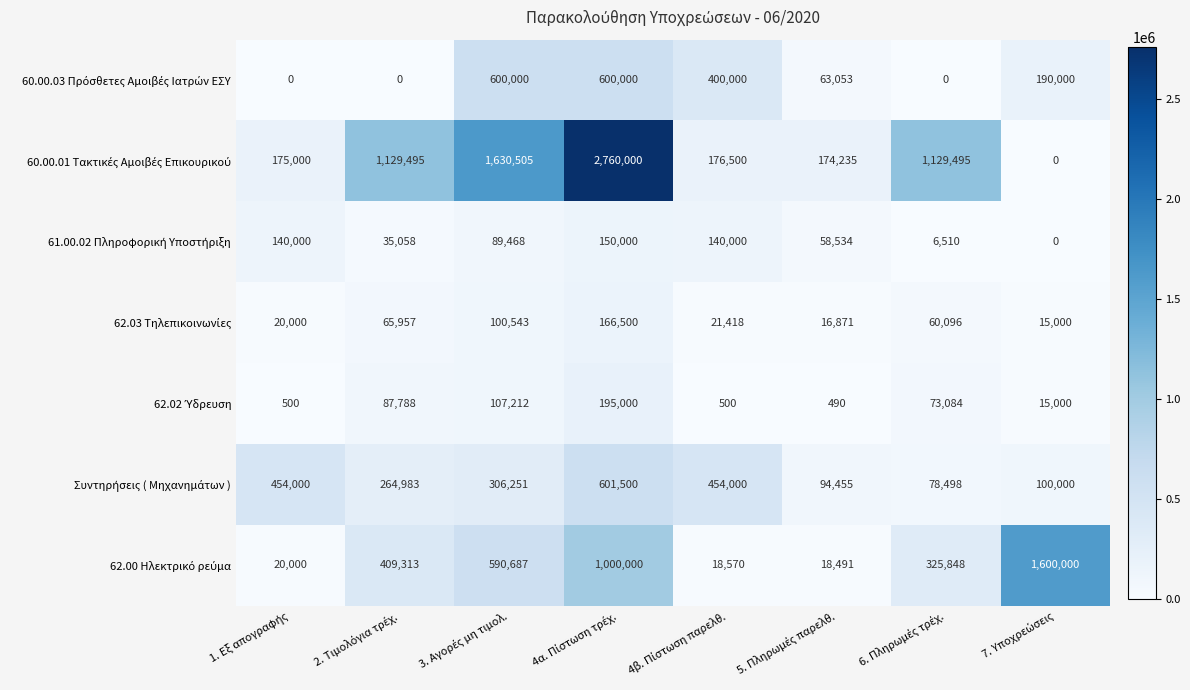

At how many categories does at least one series exceed 1532800?

3